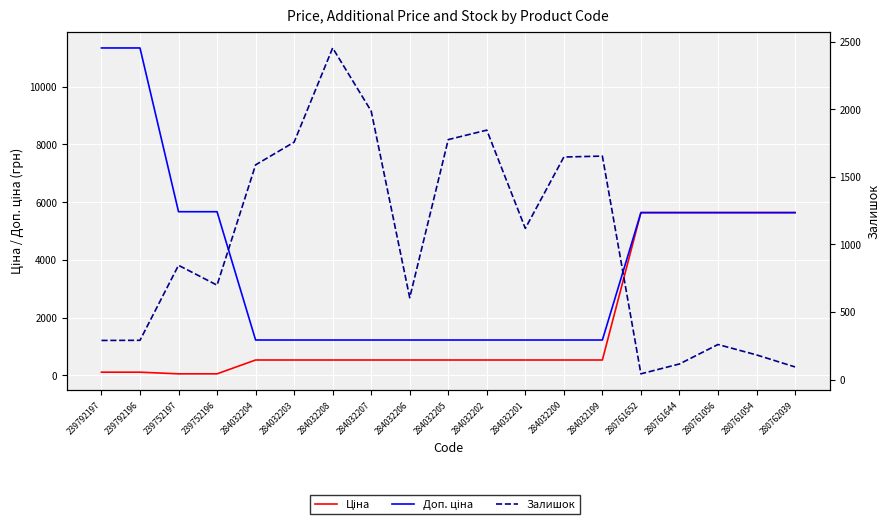

What is the smallest value displayed?

42.0